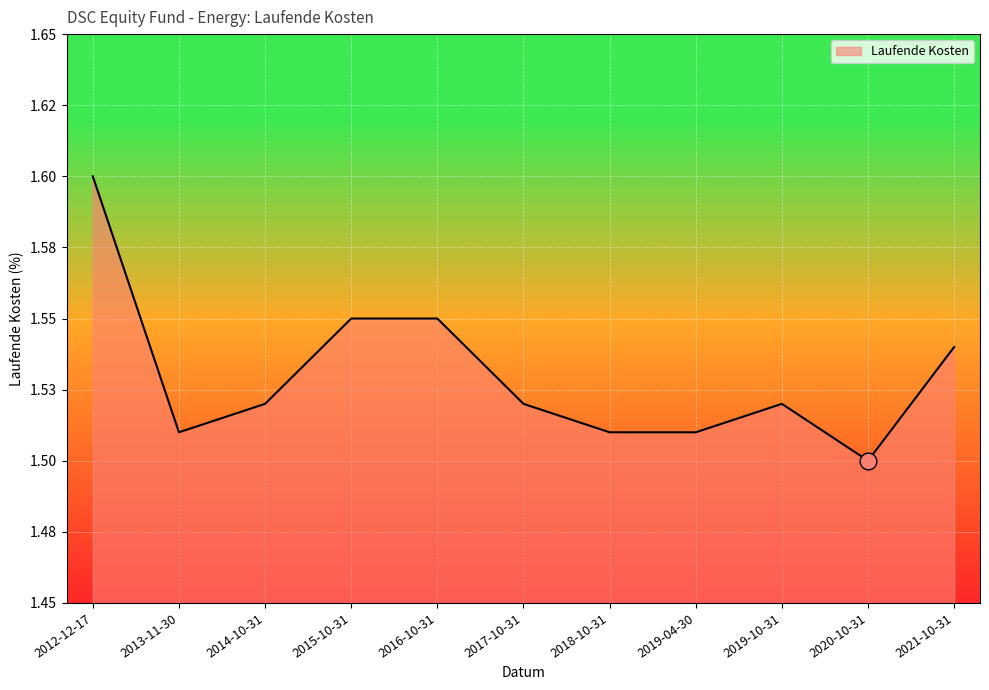

At which category does the chart reach its minimum across all series?

2020-10-31